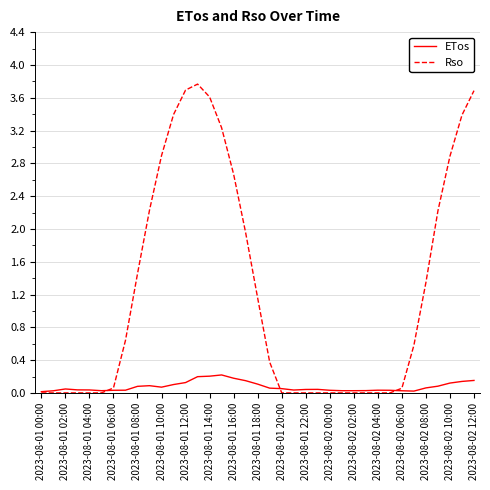

Which series has the widest spread of values?

Rso